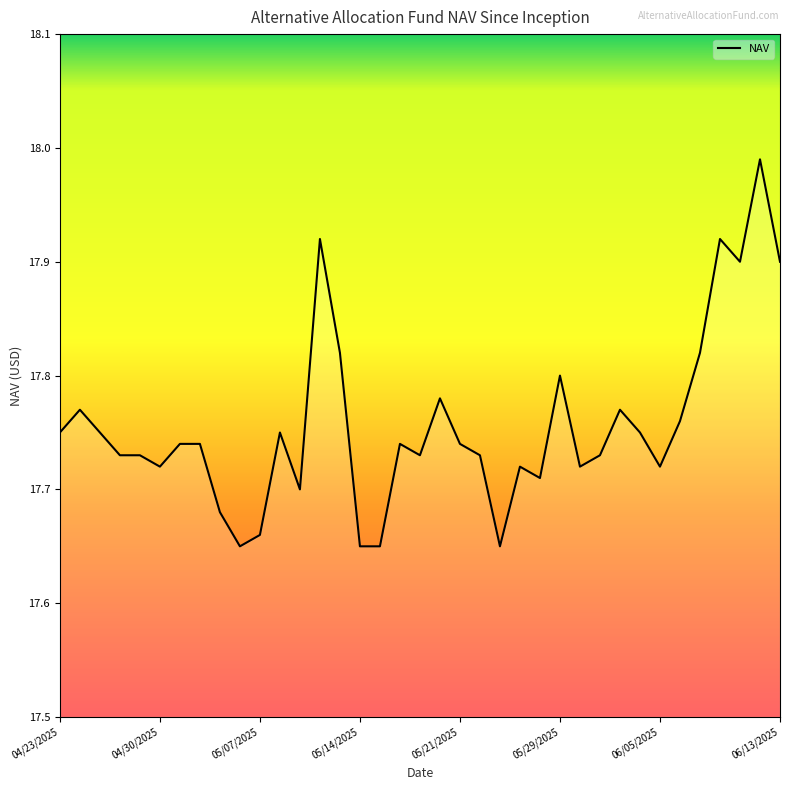

How many lines are shown in the chart?

1